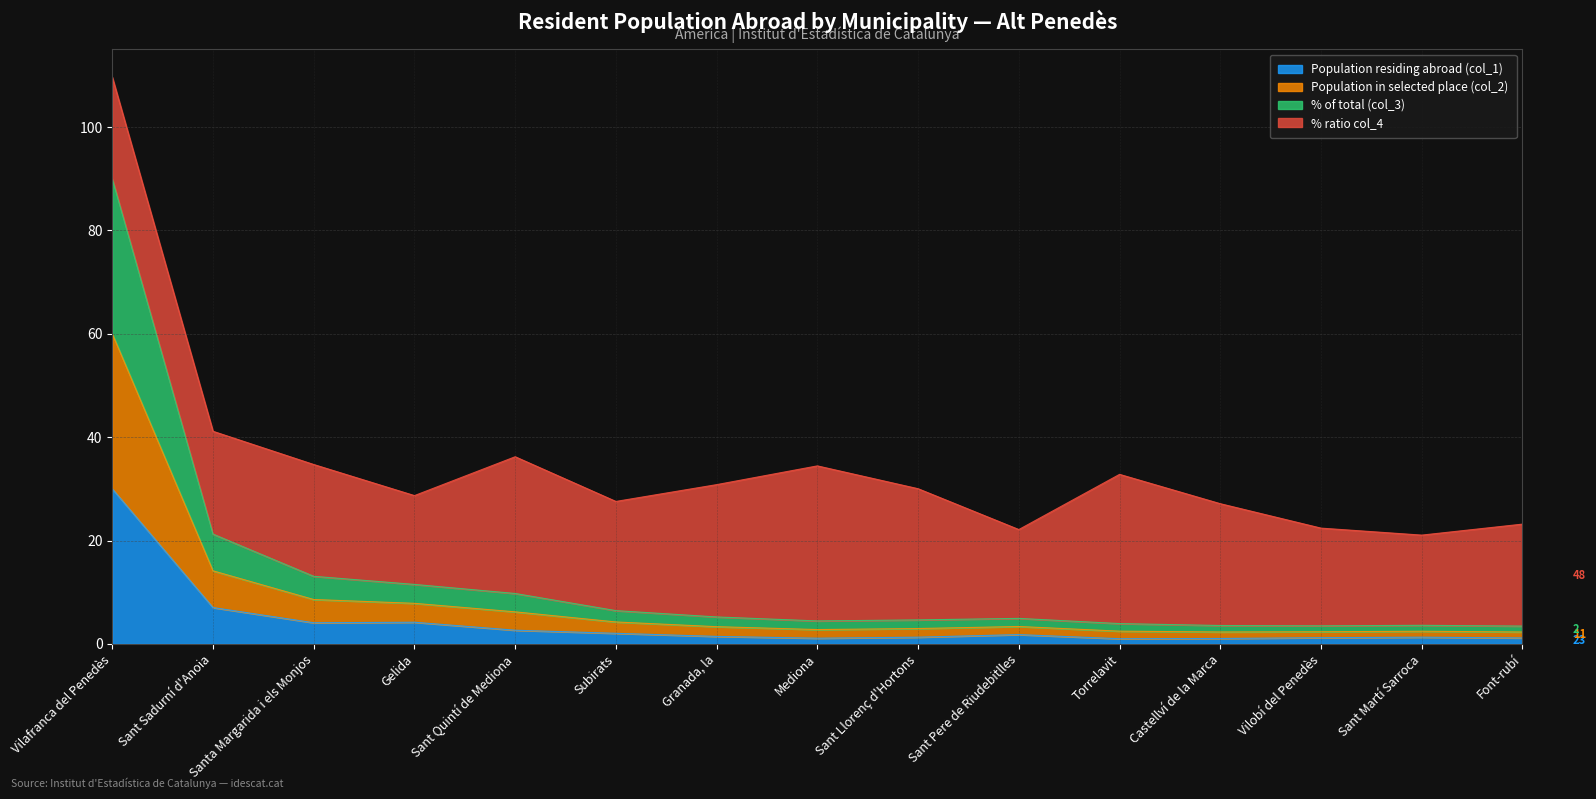

At how many categories does at least one series exceed 62?

1